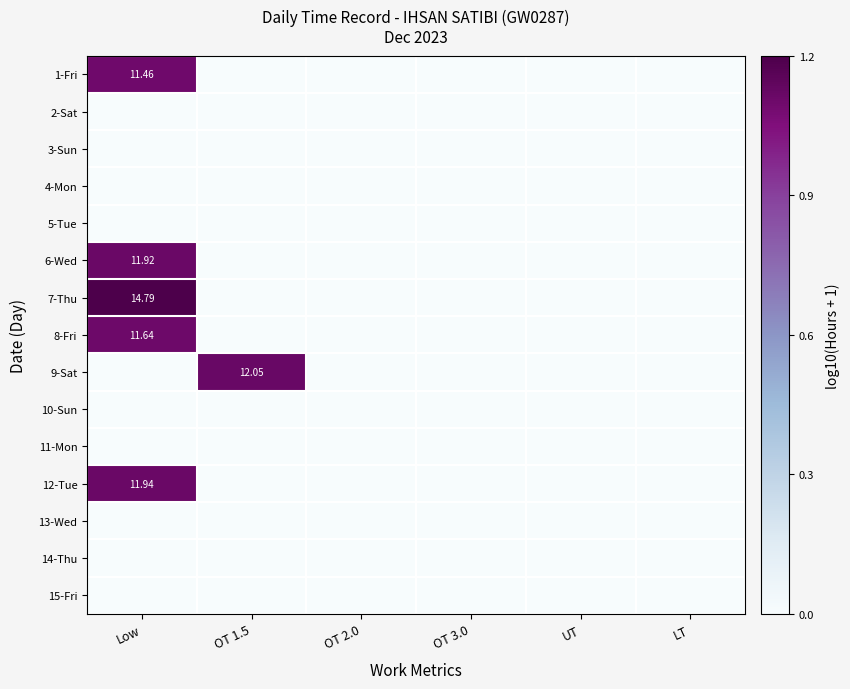

Is the value of 5-Tue at UT greater than the value of 1-Fri at OT 3.0?

No